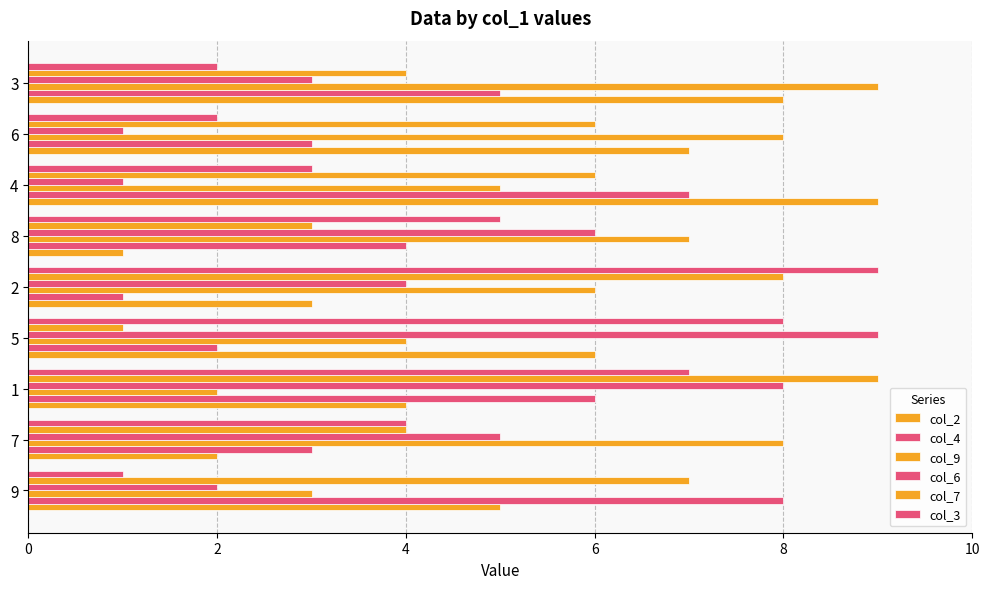

What is the difference between the col_6 values at 2 and 7?

1